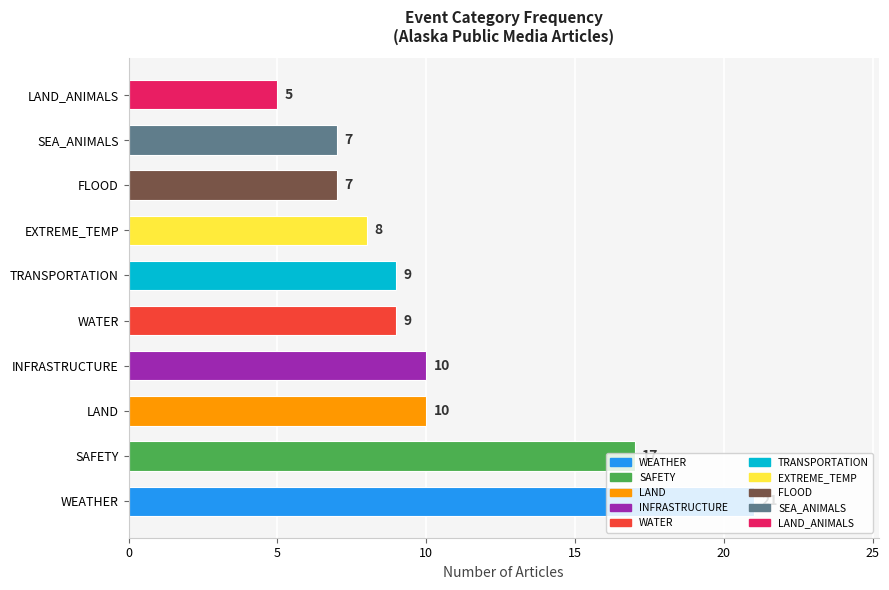

What is the ratio of the value at WEATHER to the value at SEA_ANIMALS?

3.0